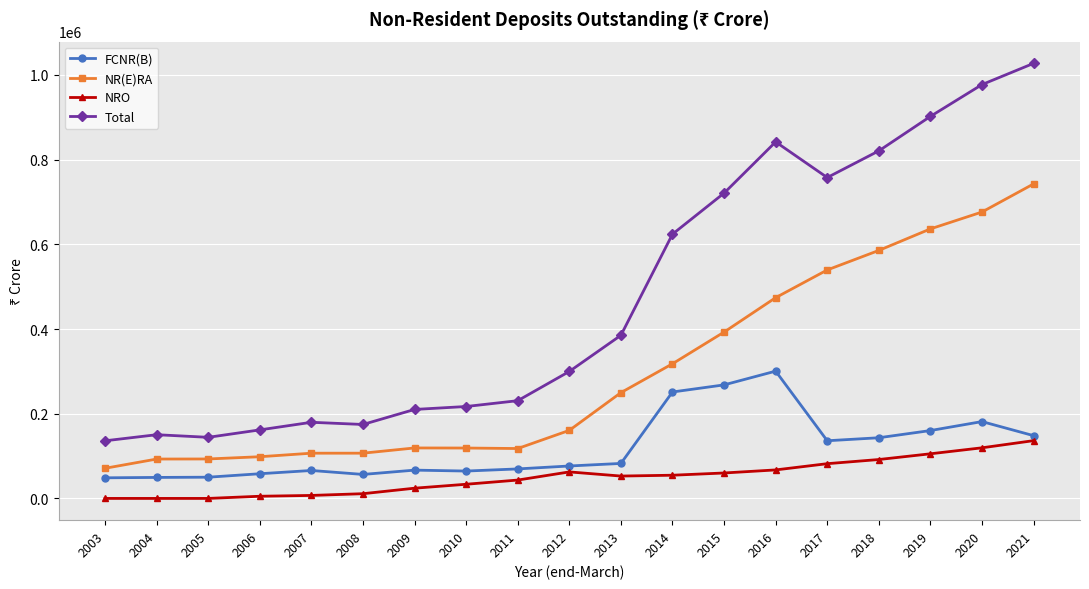

The NRO series shows 55240 at 2004. True or false?

False